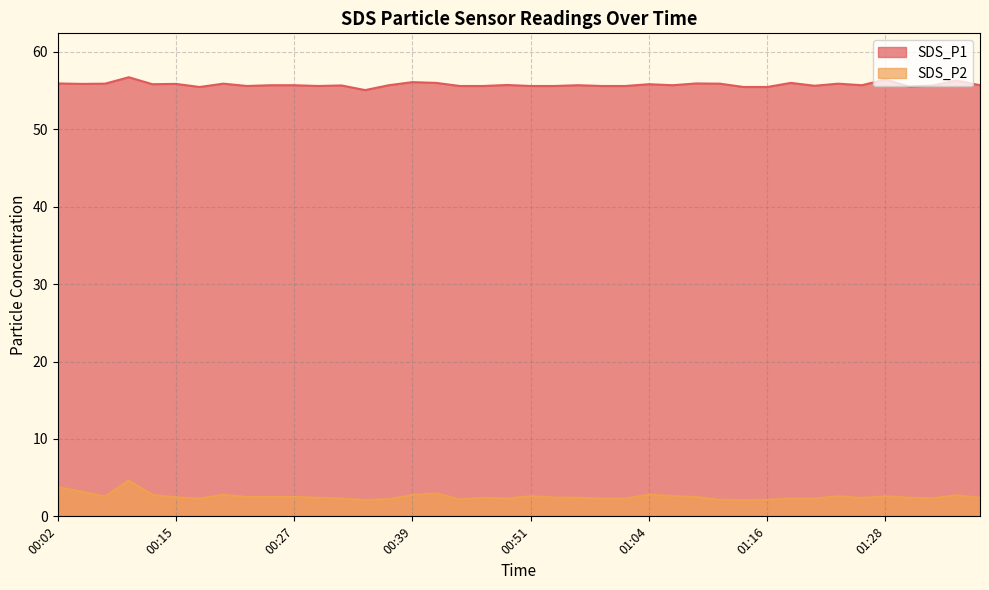

True or false: SDS_P1 and SDS_P2 cross at least once.

False